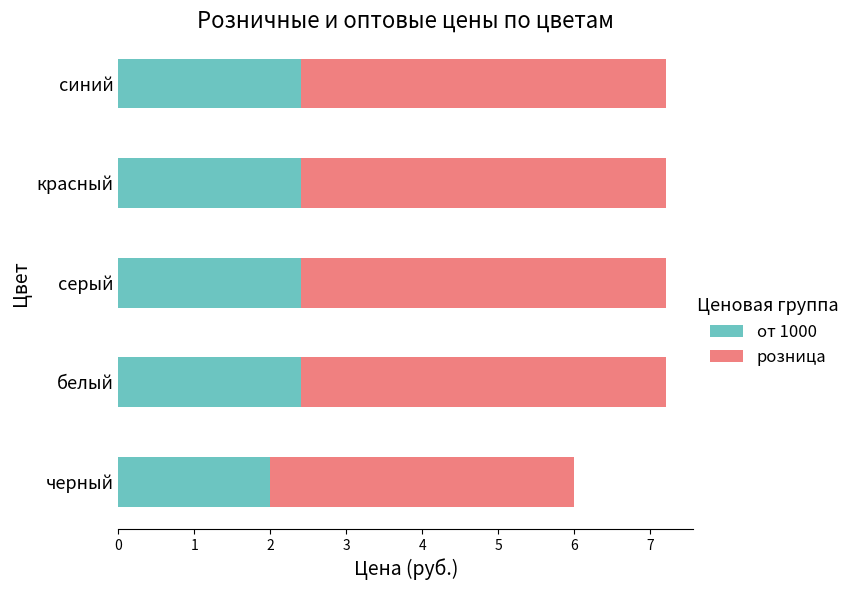

What is the total value across all series at черный?

6.0